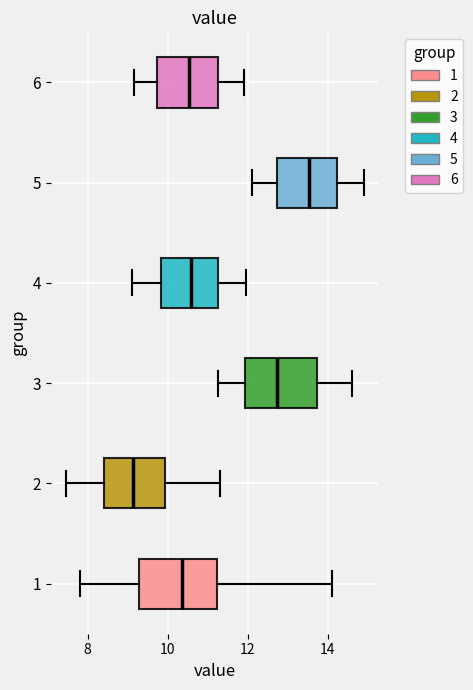

Which box's median line is the furthest to the right?

5